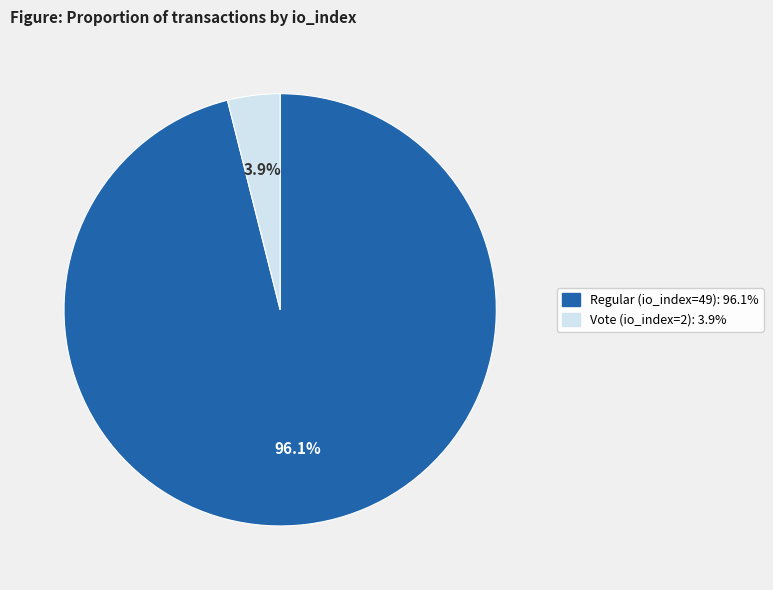

Is there a majority slice in this chart?

Yes